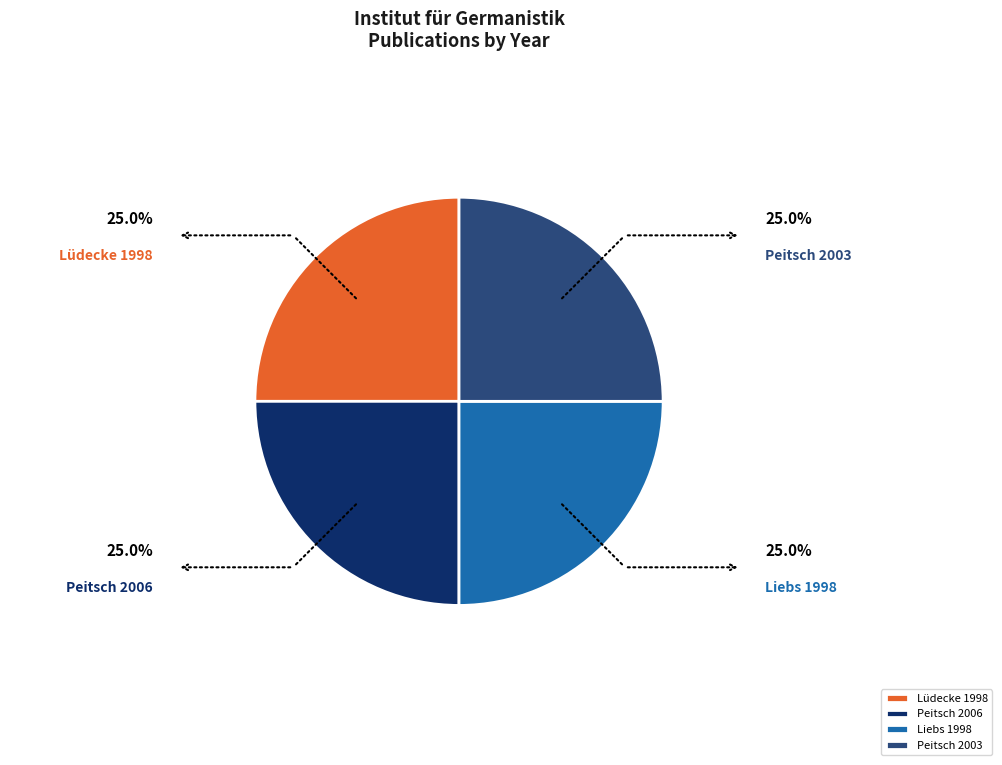

How many segments does this pie chart have?

4